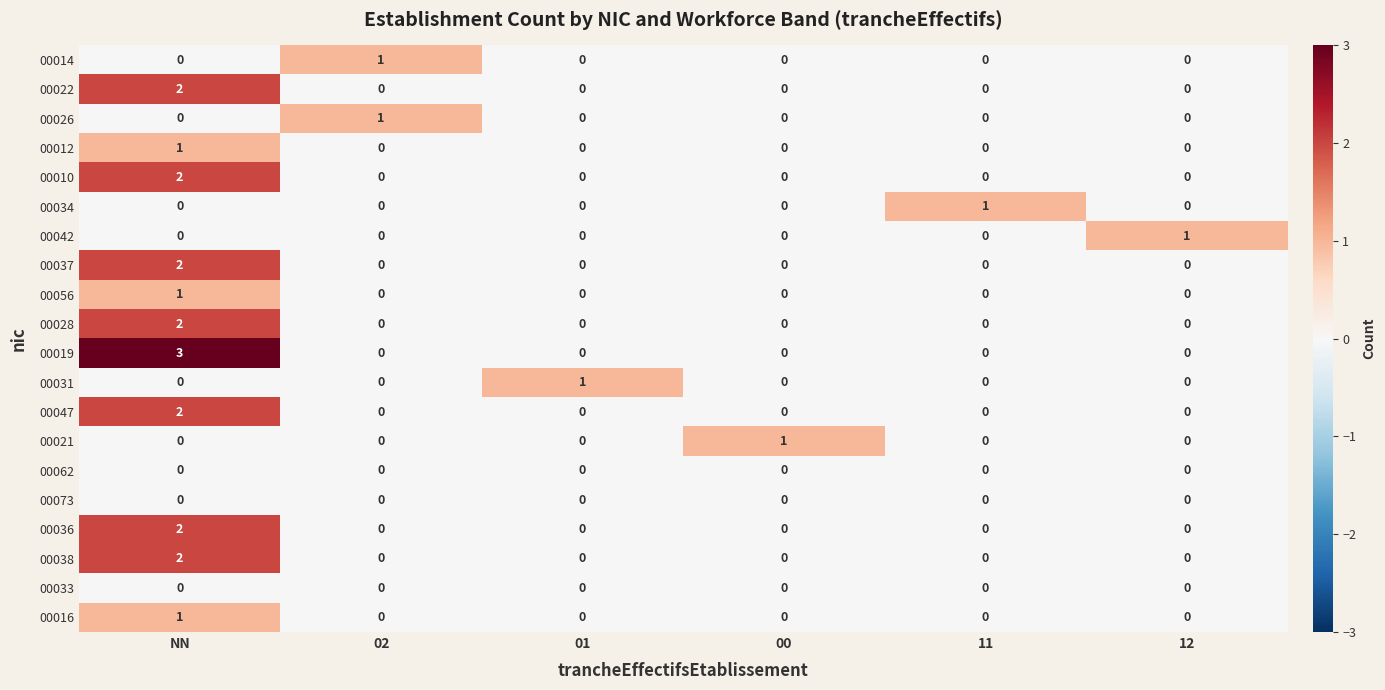

How many categories are shown in the chart?

6